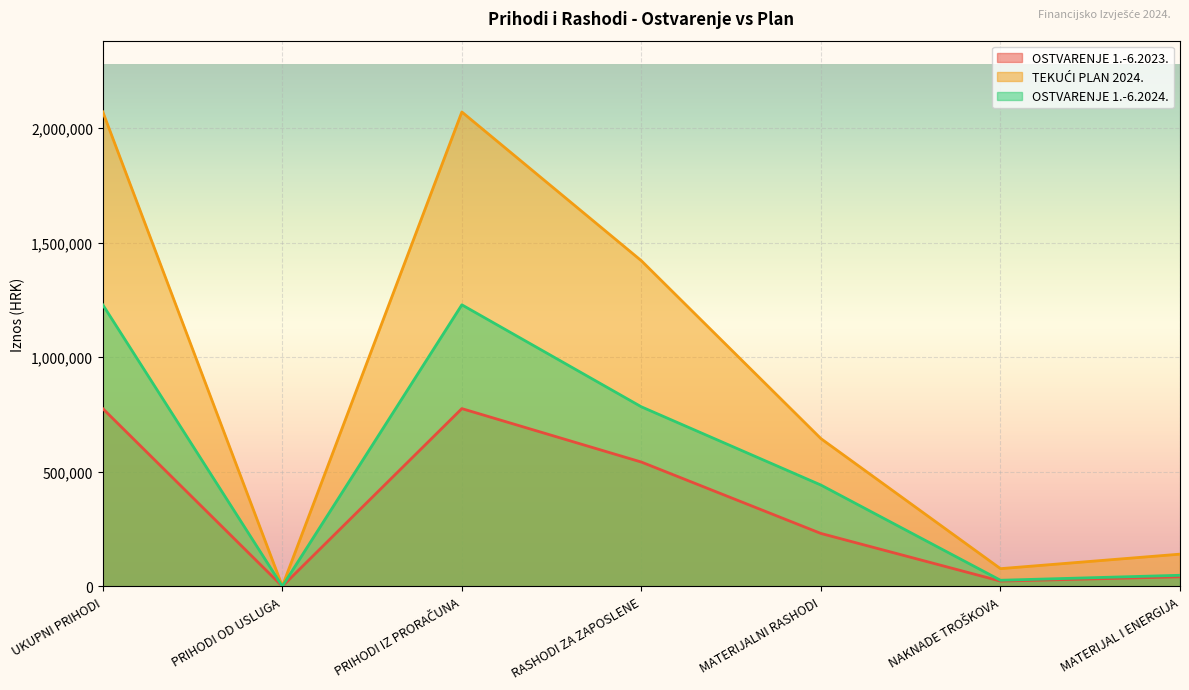

True or false: OSTVARENJE 1.-6.2024. and OSTVARENJE 1.-6.2023. intersect in this chart.

False